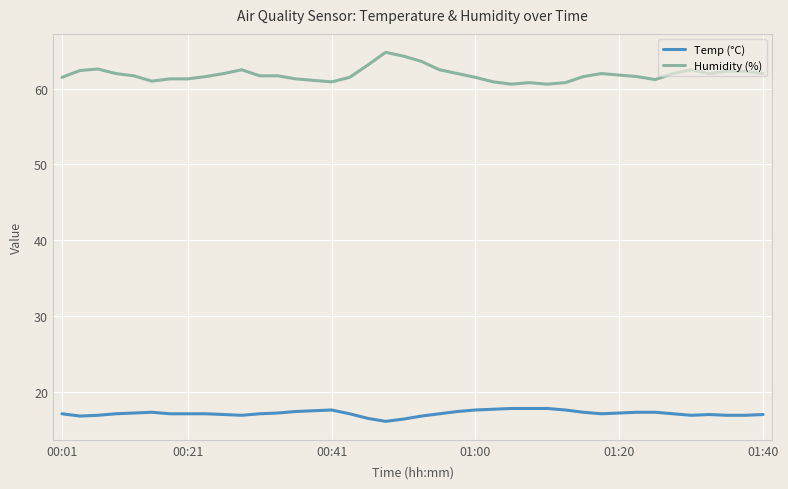

True or false: Temp (°C) and Humidity (%) intersect in this chart.

False